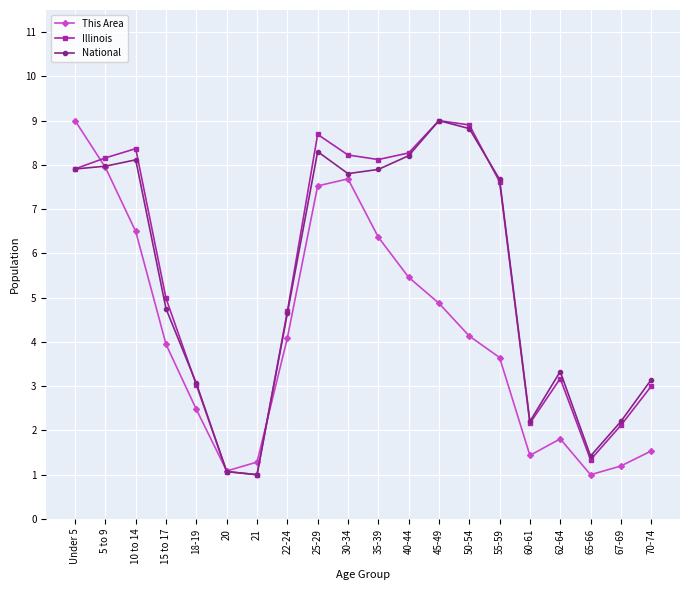

Between which two adjacent categories do Illinois and This Area first intersect?

Under 5 and 5 to 9